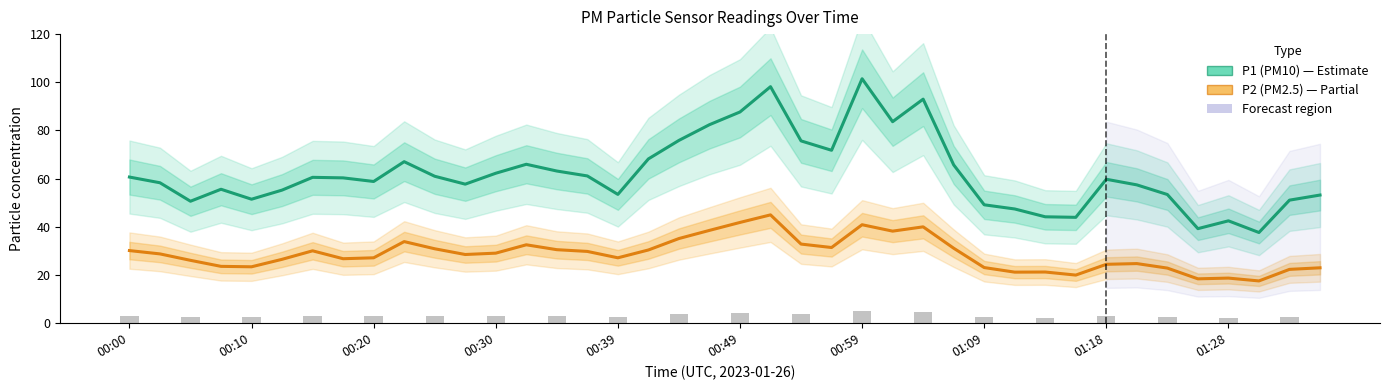

How many distinct data groups are displayed?

2